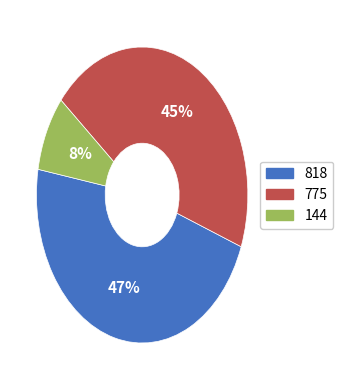

Which has a higher value, 144 or 775?

775